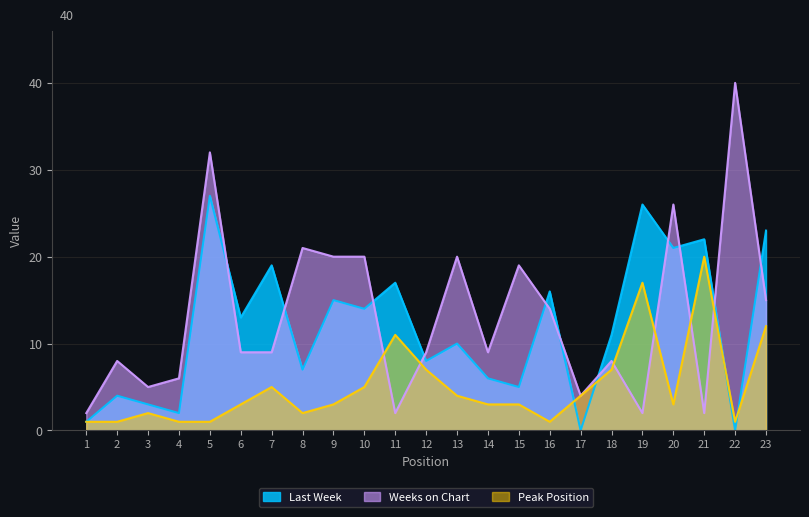

What is the difference between the Peak Position values at 18 and 23?

5